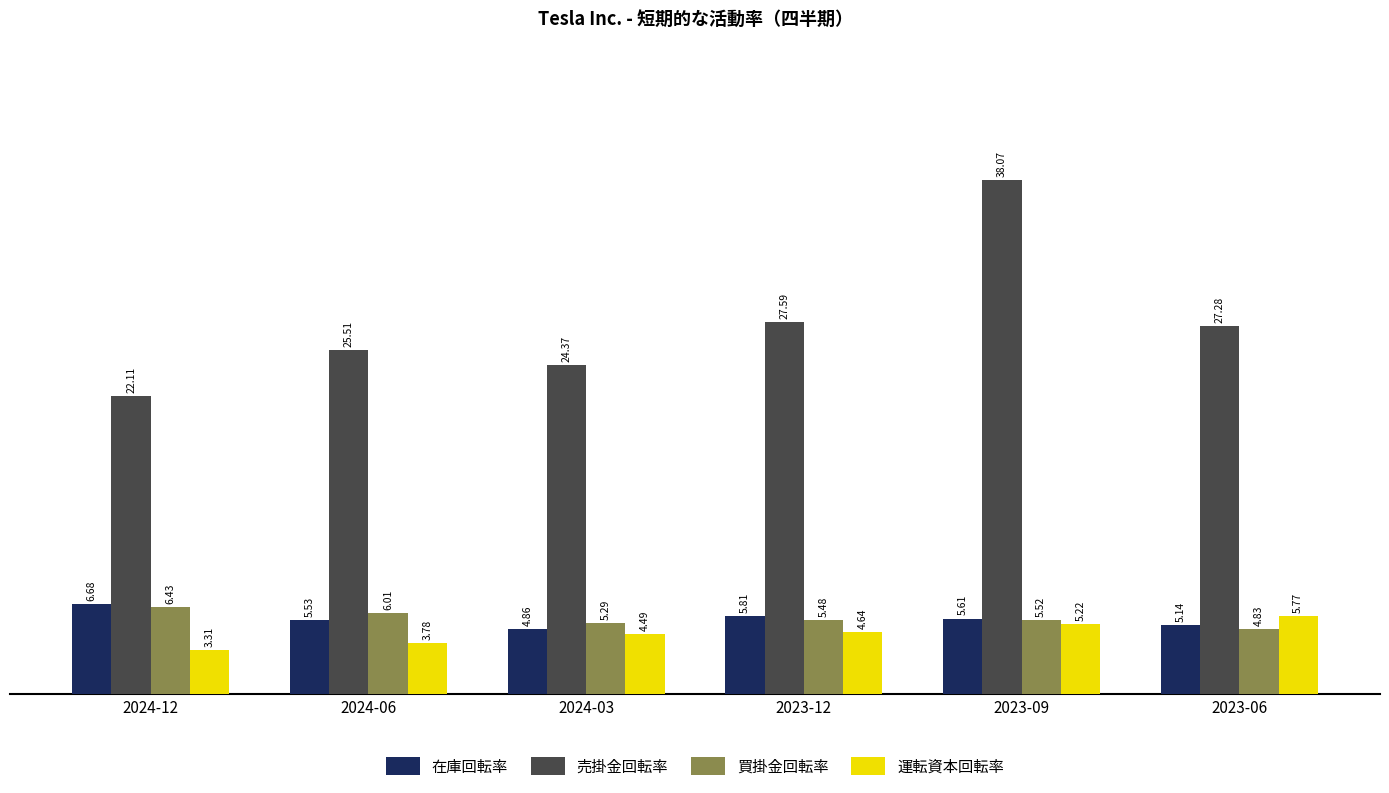

What is the approximate value of 売掛金回転率 at 2024-03?

24.4